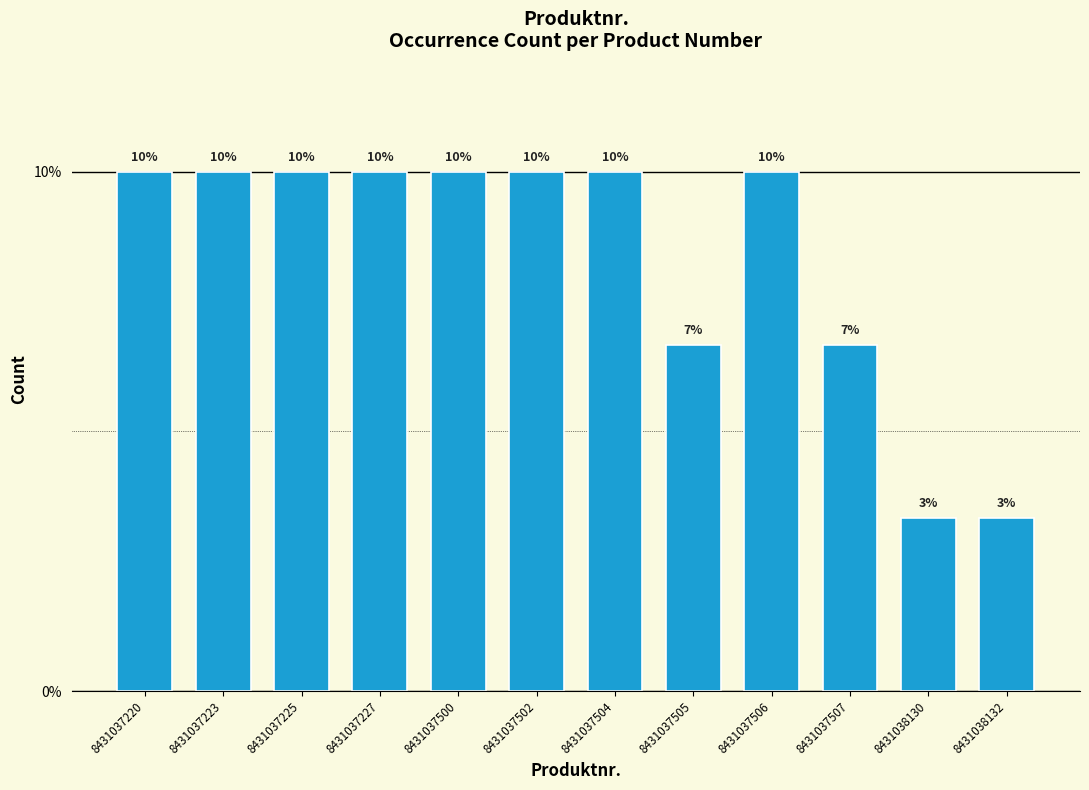

What is the greatest value displayed?

10.0